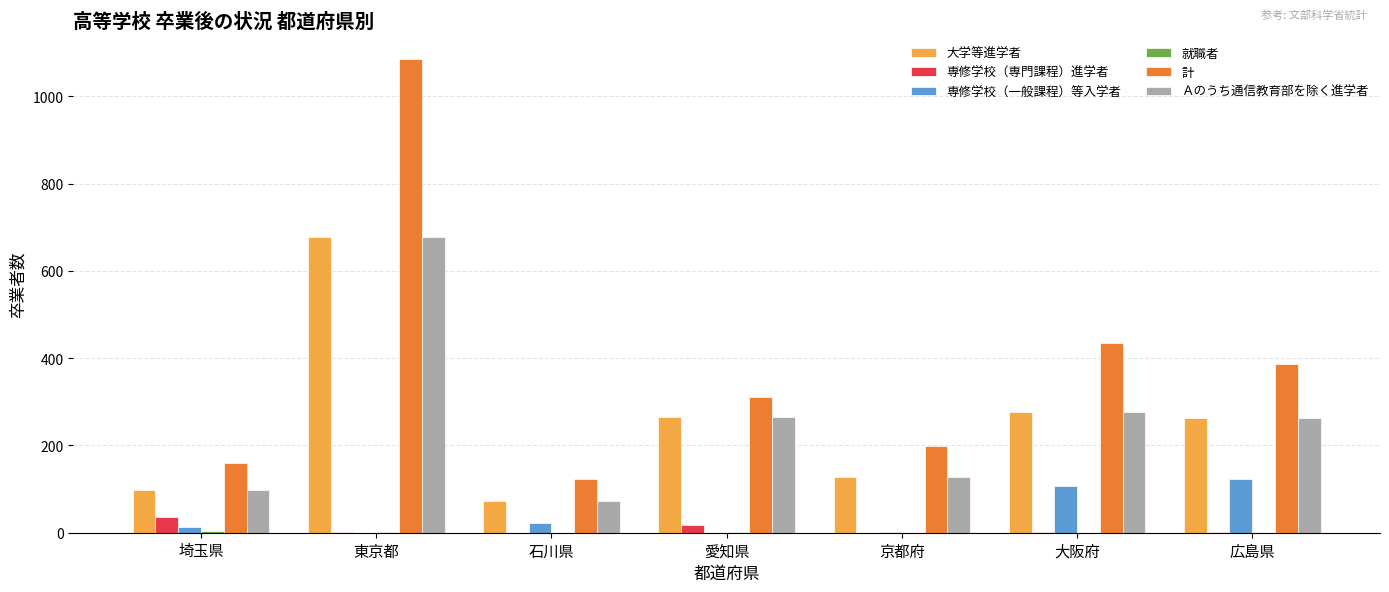

At which category is the sum across all series the highest?

東京都